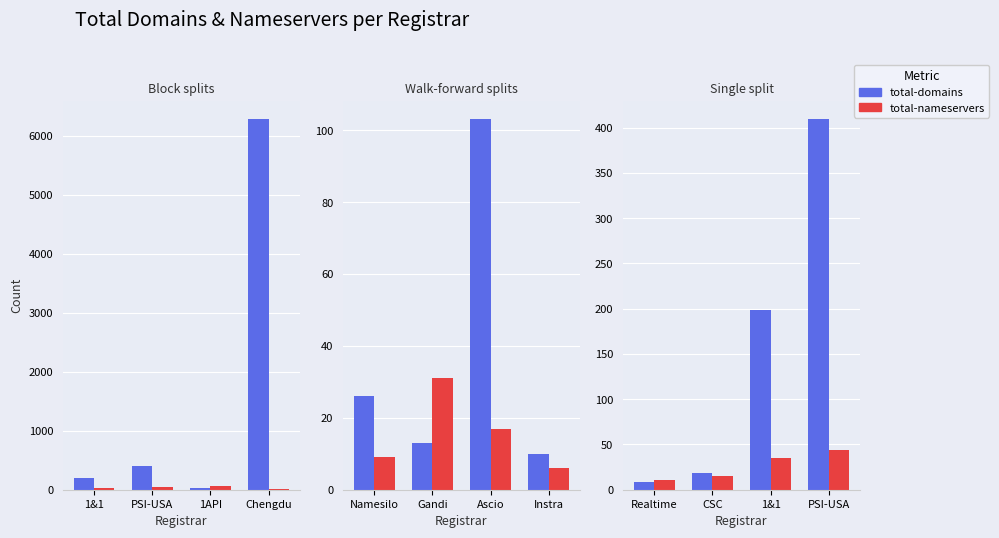

How many bars are there in each group?

2